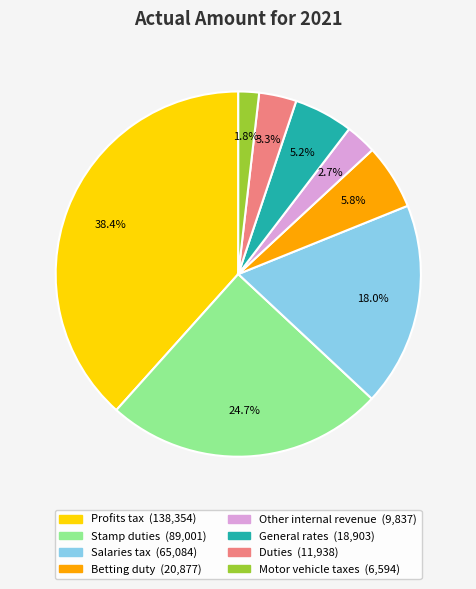

Is it true that Other internal revenue is 3% of the pie?

True